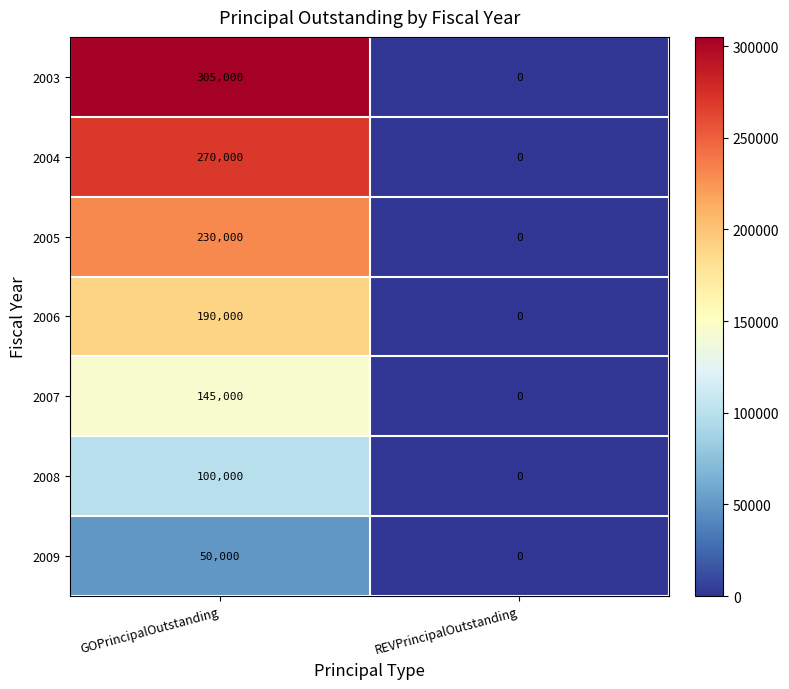

The value of 2005 at GOPrincipalOutstanding is 376423. True or false?

False